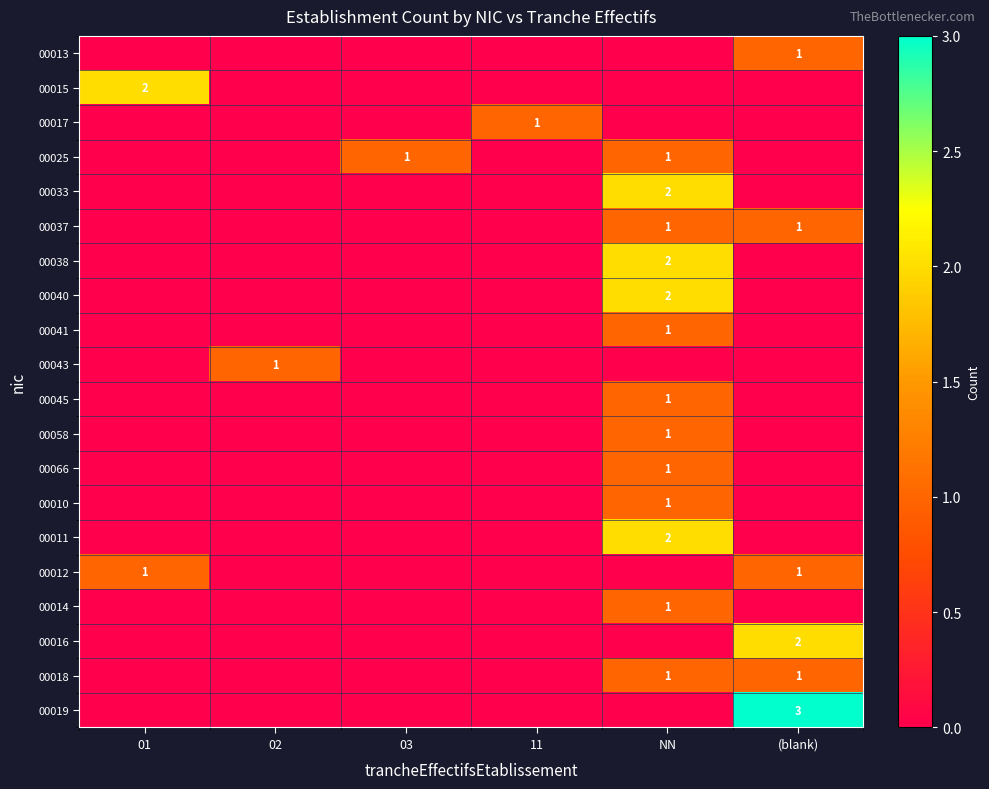

Is it true that 00033 equals 2 at NN?

True